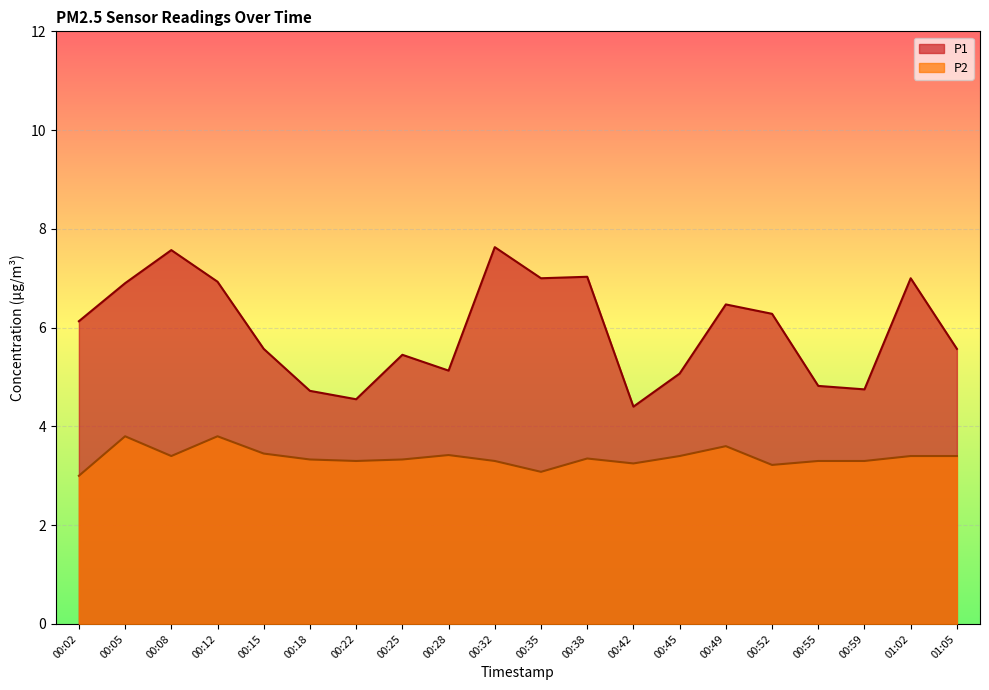

What is the highest value of the P1 series?

7.6